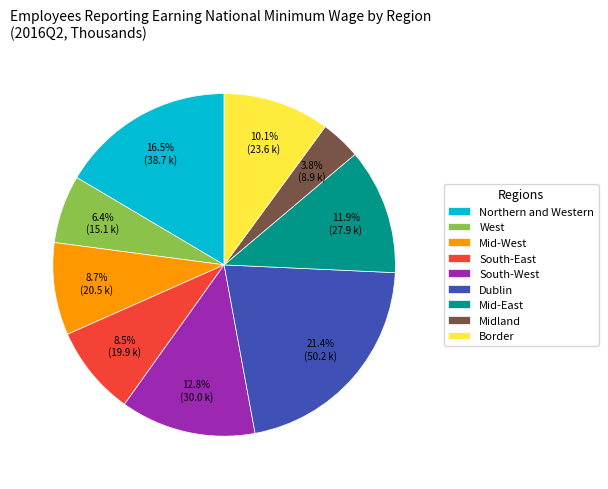

What is the smallest slice in the pie chart?

Midland